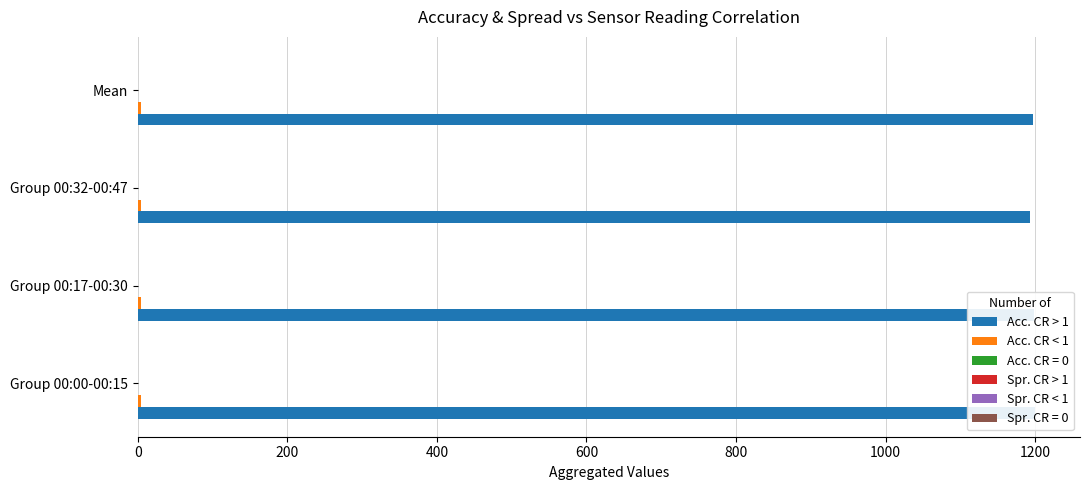

What is the greatest value displayed?

1200.0